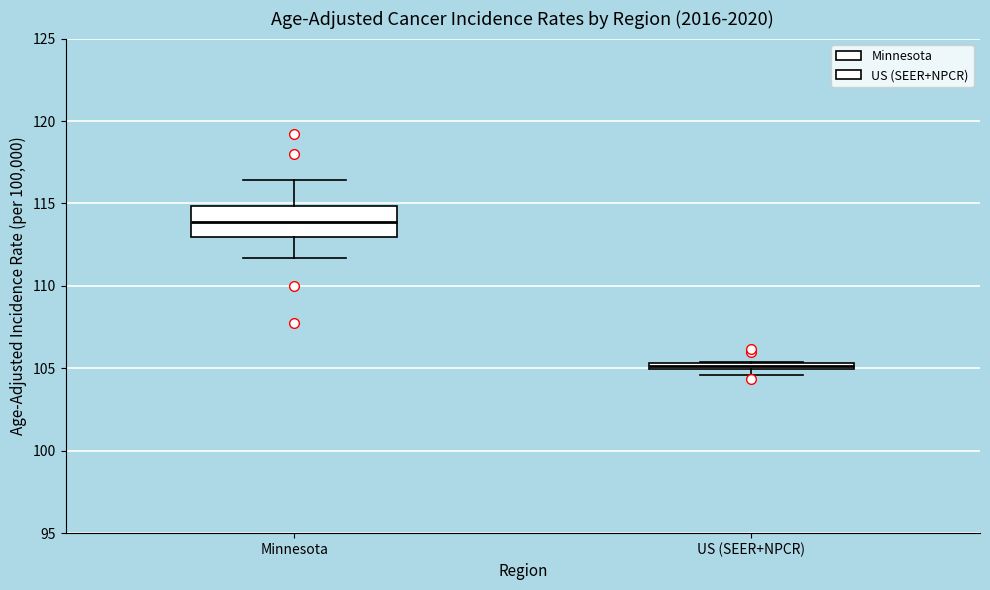

Which box is the tallest, from its lower edge to its upper edge?

Minnesota